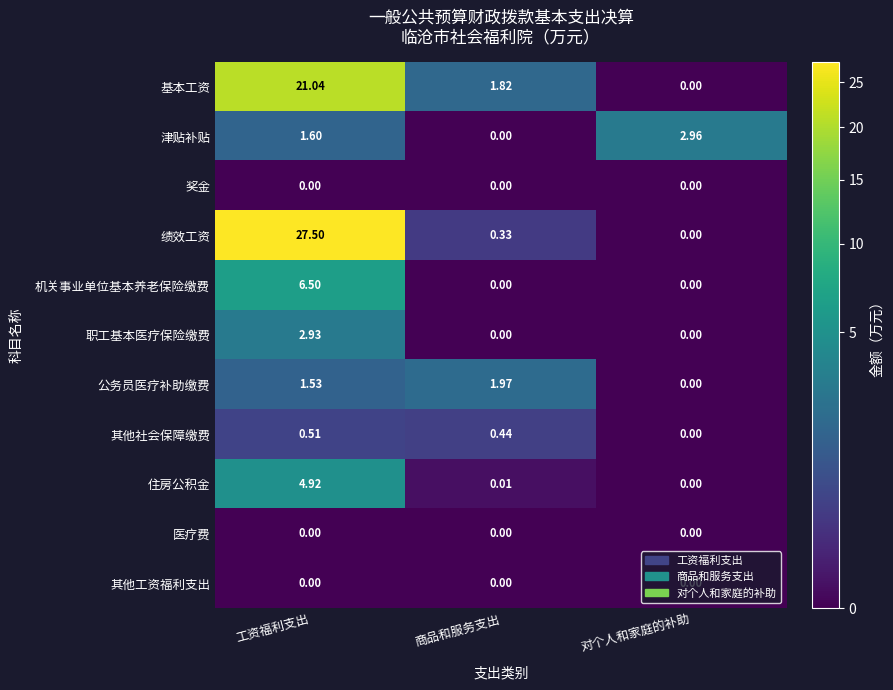

What is the difference between the highest and lowest values at 工资福利支出?

27.5